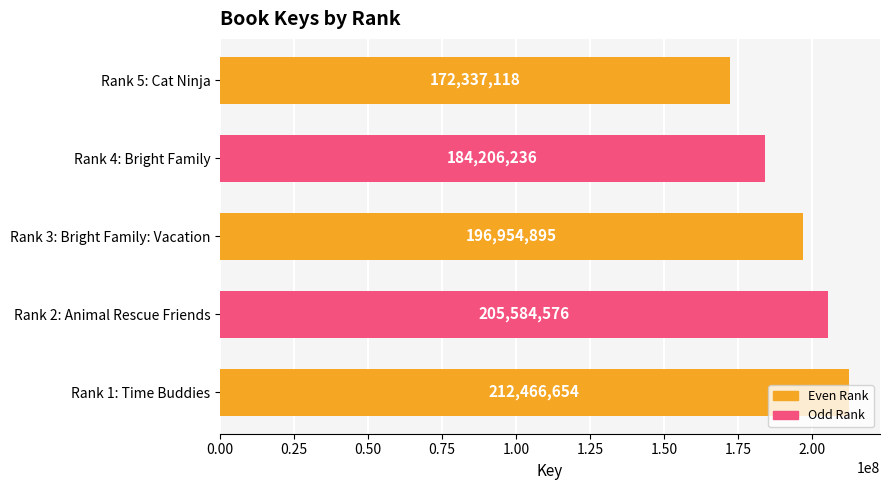

What is the change in value from Rank 1: Time Buddies to Rank 4: Bright Family?

-28260418